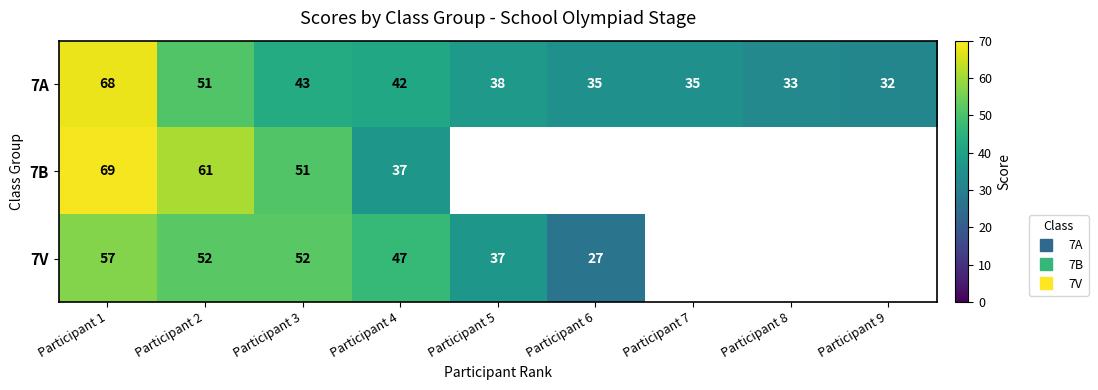

At how many categories does at least one series exceed 54?

2